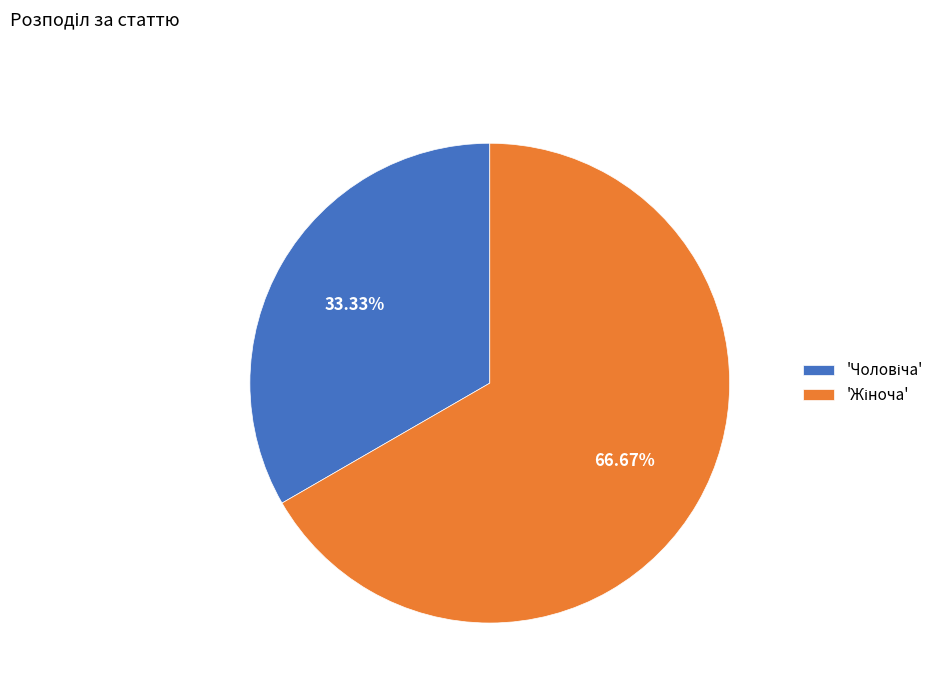

Is there any slice that represents more than half of the pie?

Yes